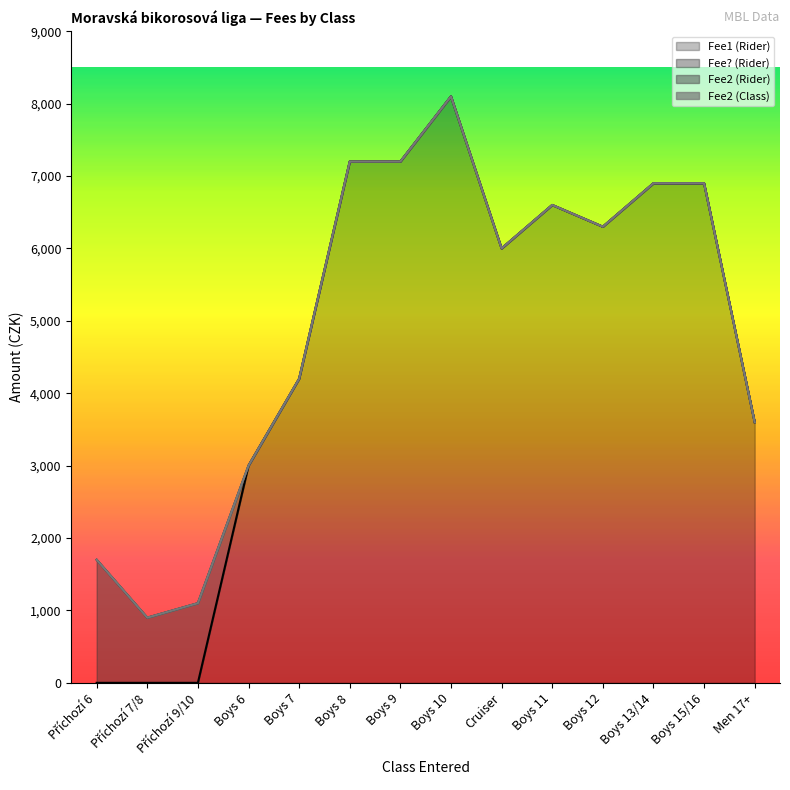

How many interior local valleys does the Fee1 (Rider) series have?

2